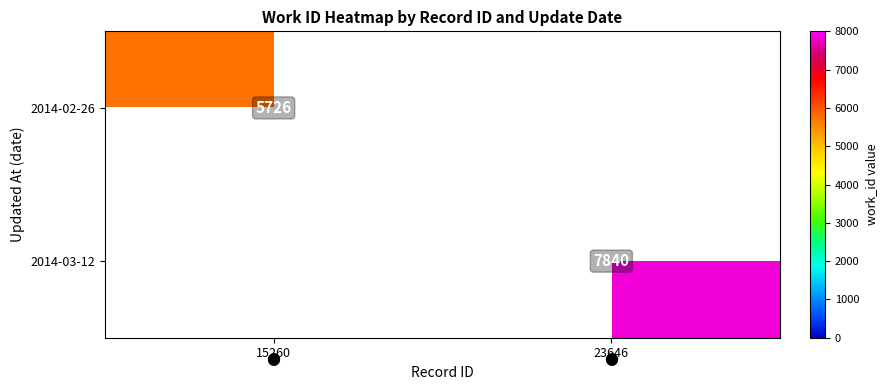

At which category does the chart reach its peak across all series?

23646